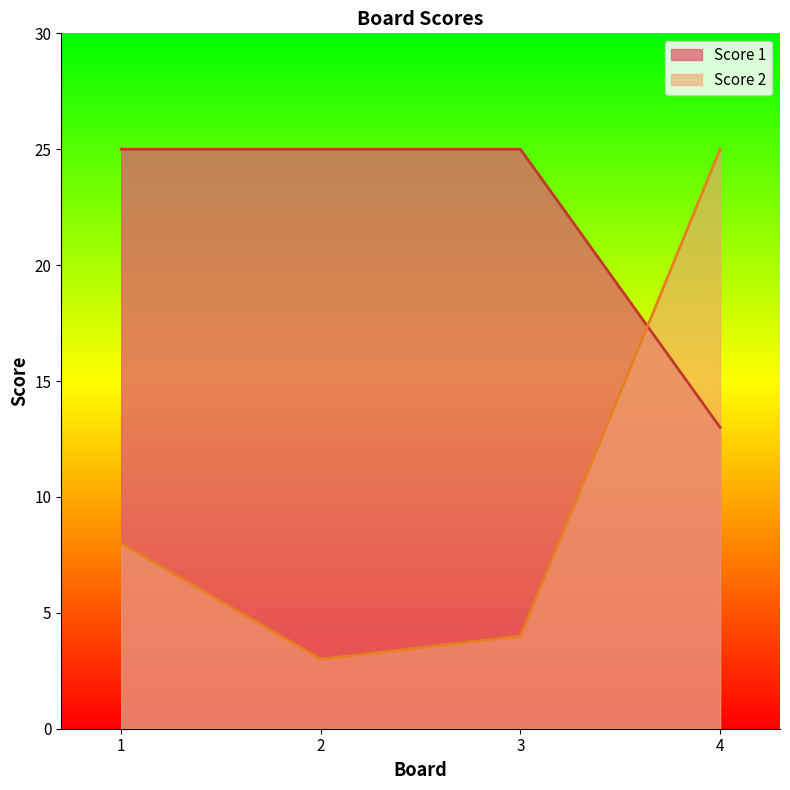

Reading left to right, what are all the values shown in this chart?

Score 1: 25	25	25	13
Score 2: 8	3	4	25